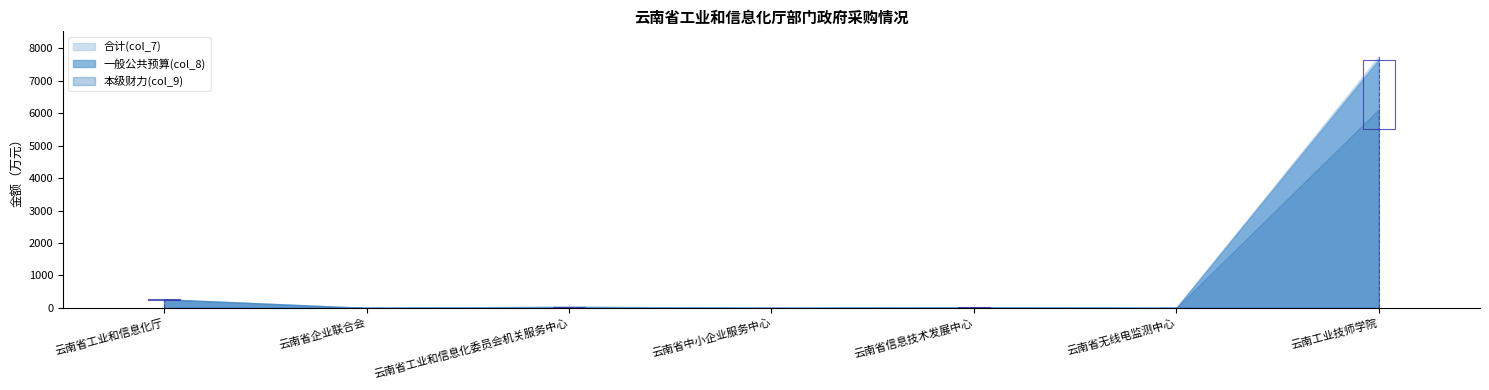

Is it true that 本级财力(col_9) equals 0.1 at 云南省工业和信息化委员会机关服务中心?

False